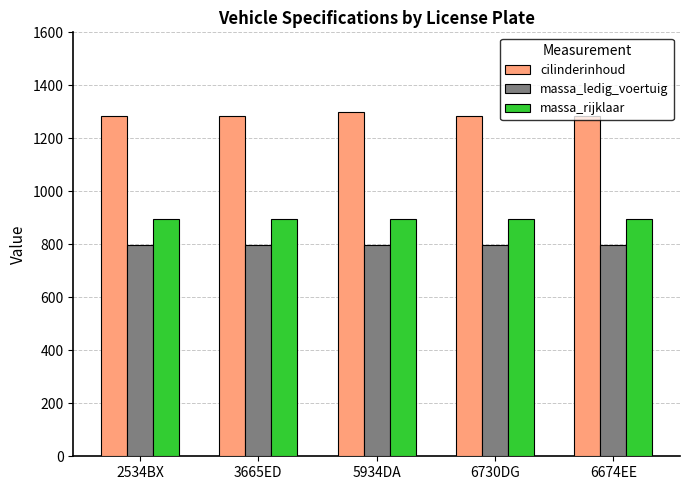

What is the label of the 3rd bar from the left?

5934DA